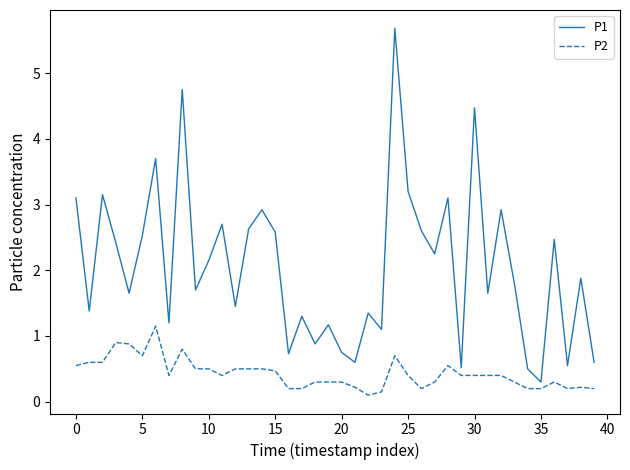

List the series in order of their peak value, lowest first.

P2, P1